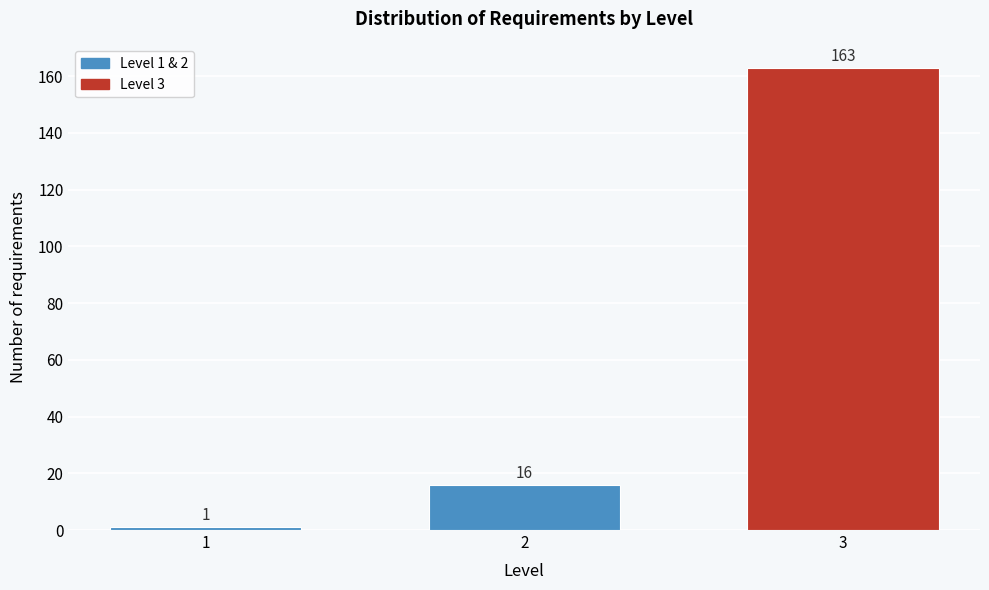

Reading left to right, what are all the values shown in this chart?

1	16	163